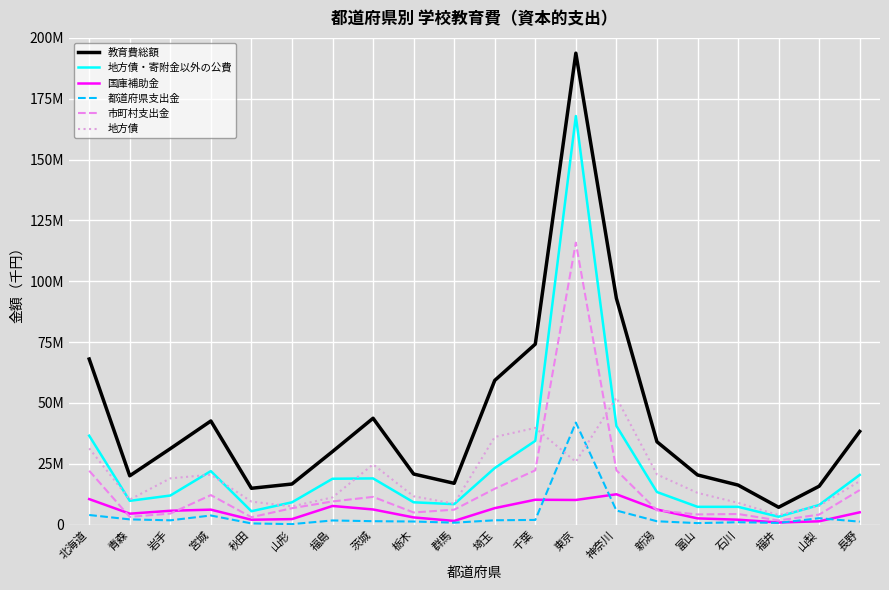

The value of 都道府県支出金 at 石川 is 1334283. True or false?

False